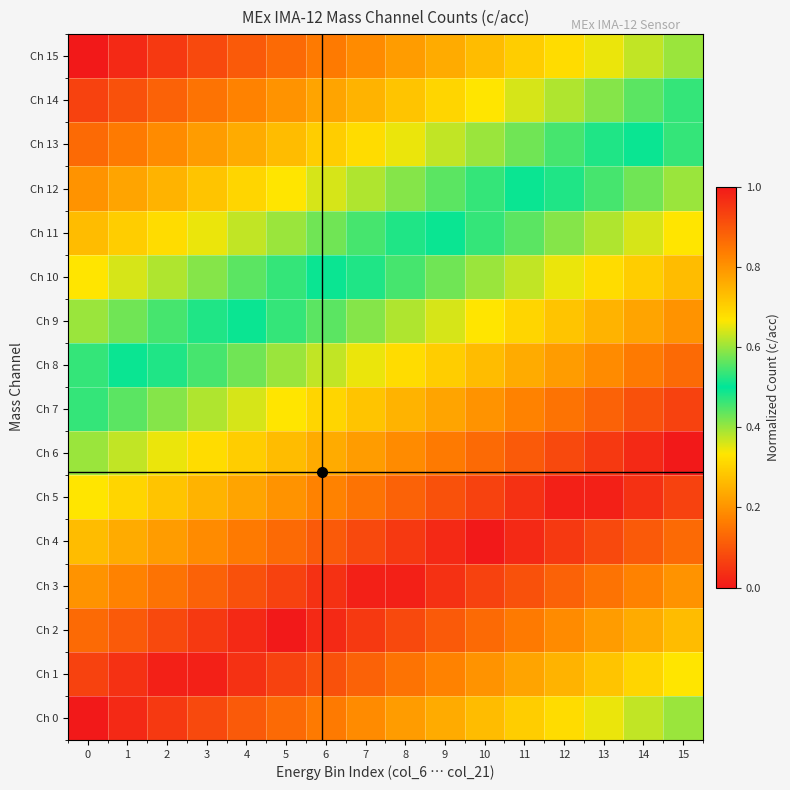

What is the greatest value displayed?

1.0